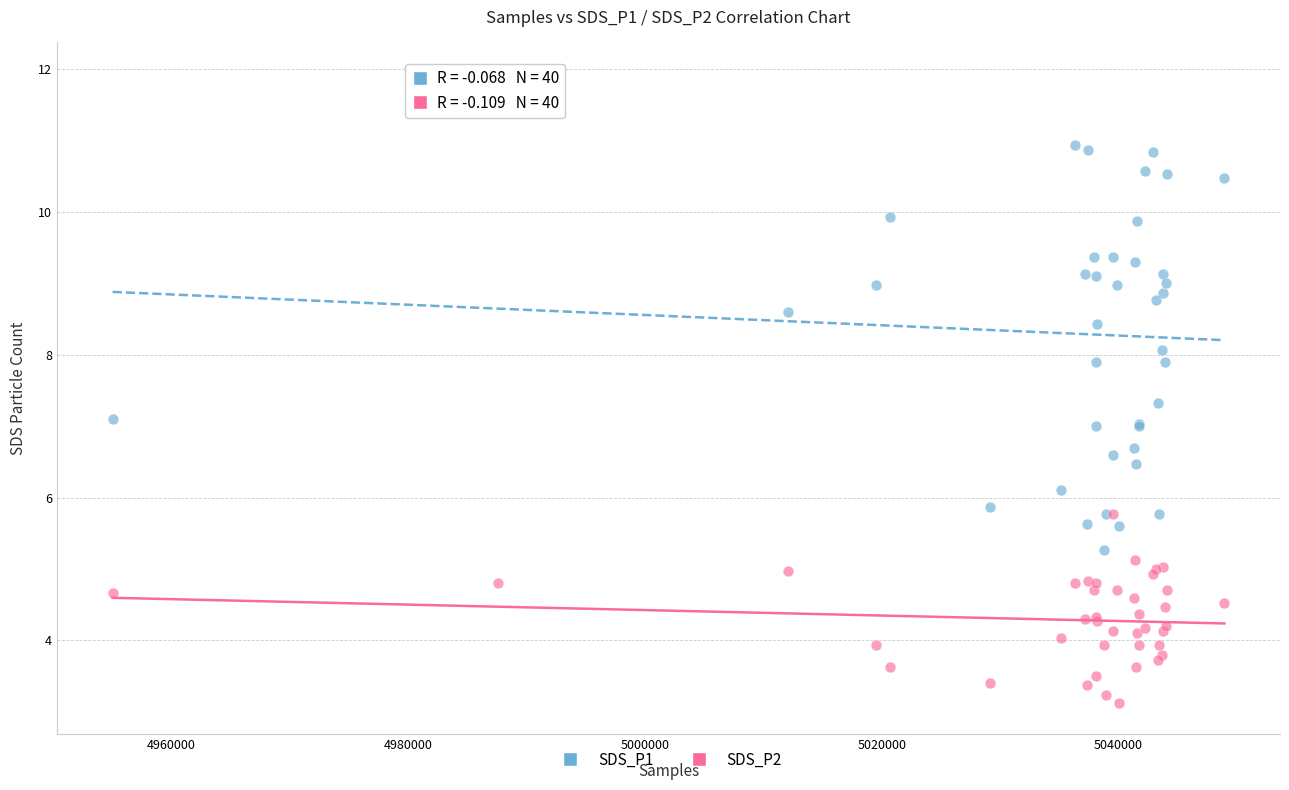

Which series has the largest Y range (max minus min)?

SDS_P1